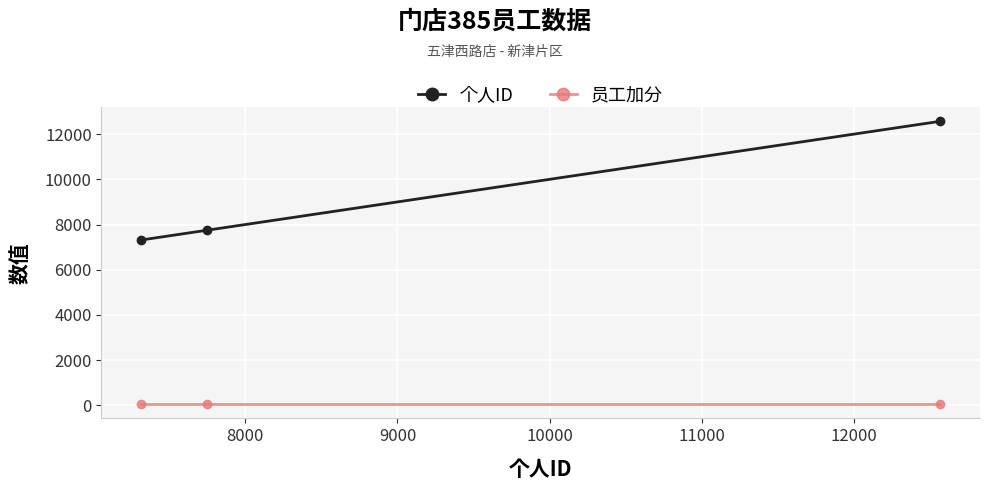

Which series has the largest total across all categories?

个人ID